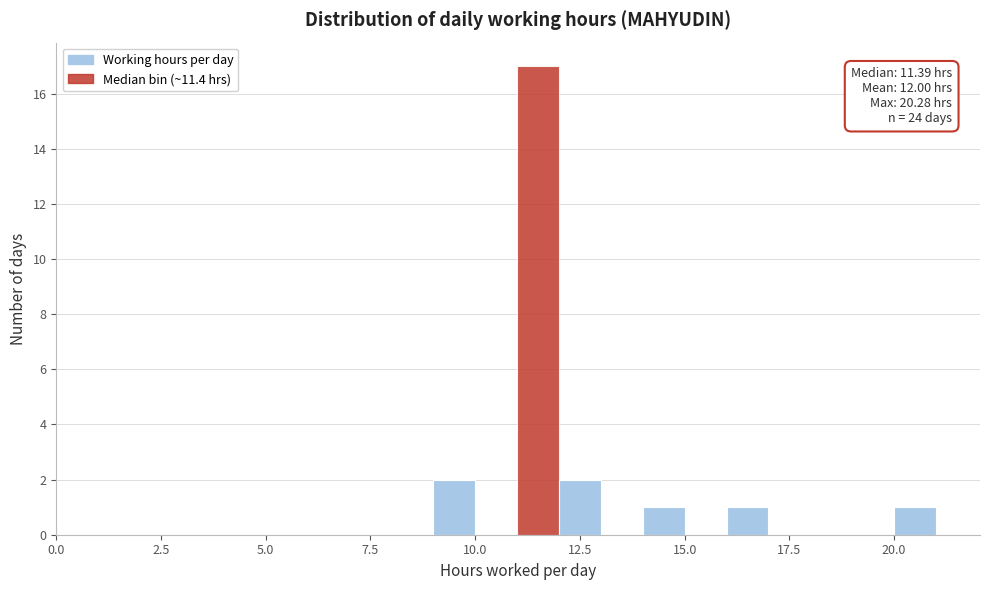

Around what value on the x-axis is the tallest bar? Give the approximate position of its centre, as read against the axis.

11.5